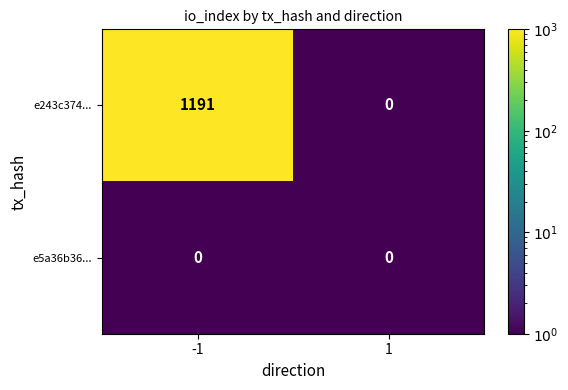

Which series changed the most between -1 and 1?

e243c374...